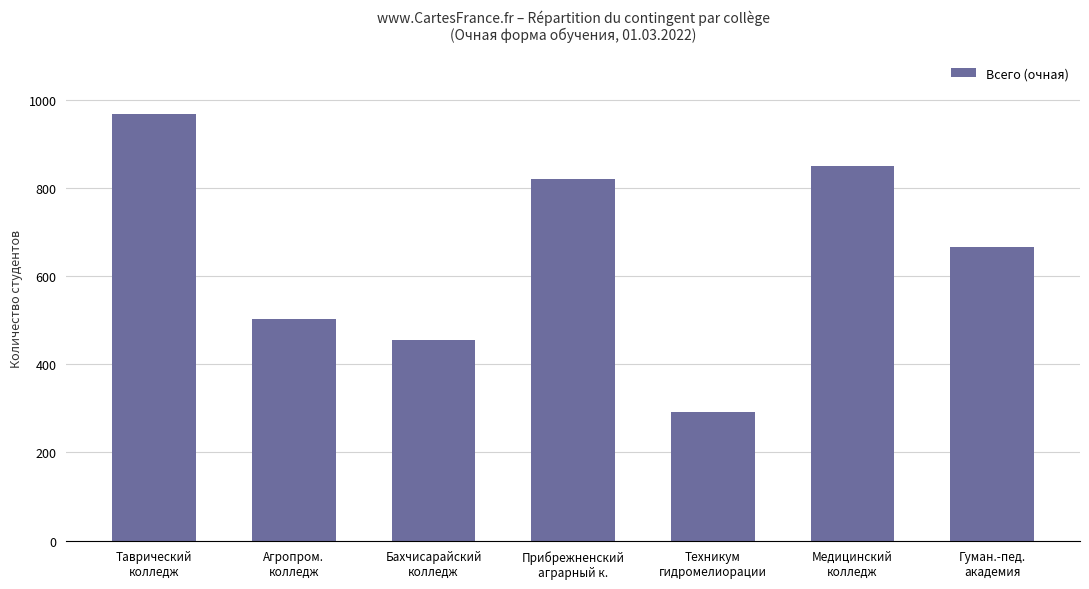

What position from the left is Таврический
колледж?

1